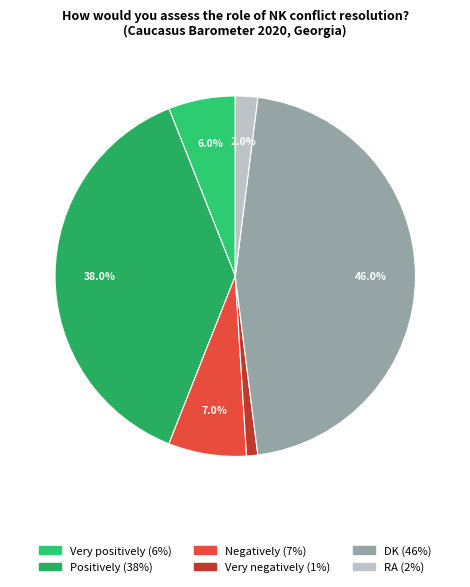

Does DK account for over 50% of the chart?

No